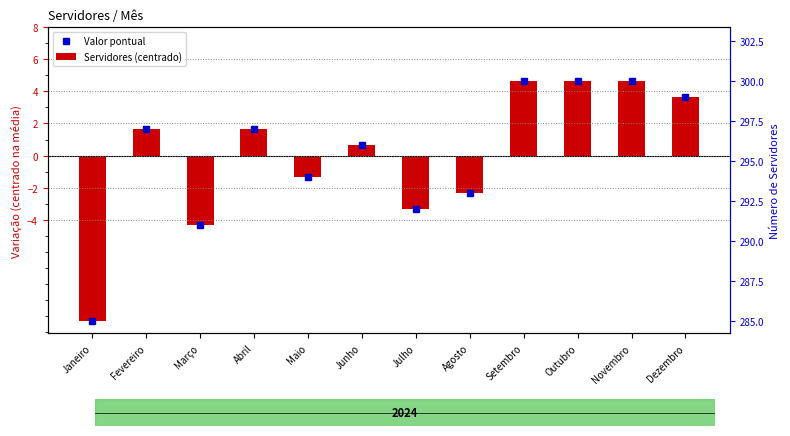

What is the minimum value shown in the chart?

-10.3